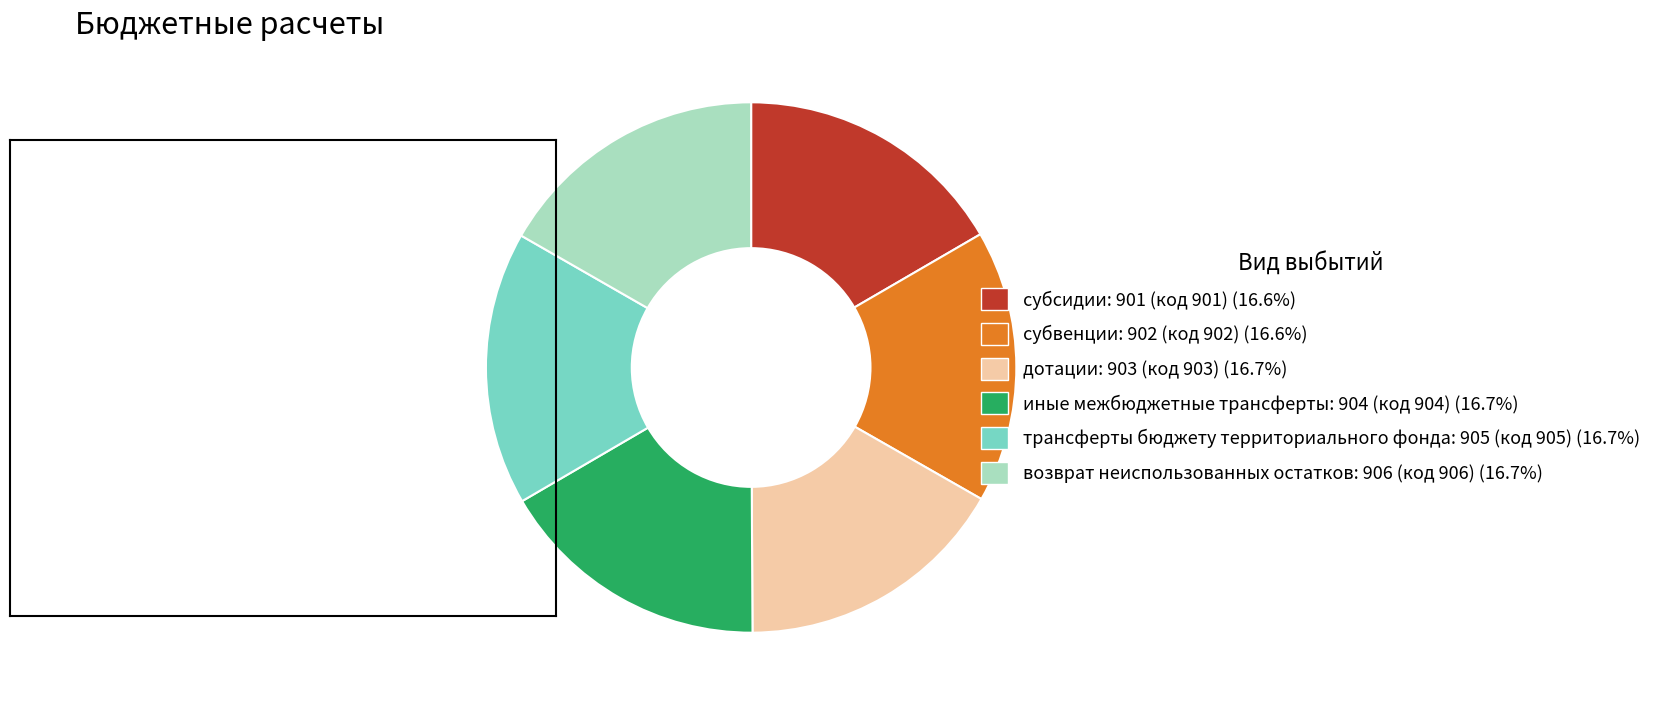

Combined, do возврат неиспользованных остатков and субсидии account for over 50%?

No